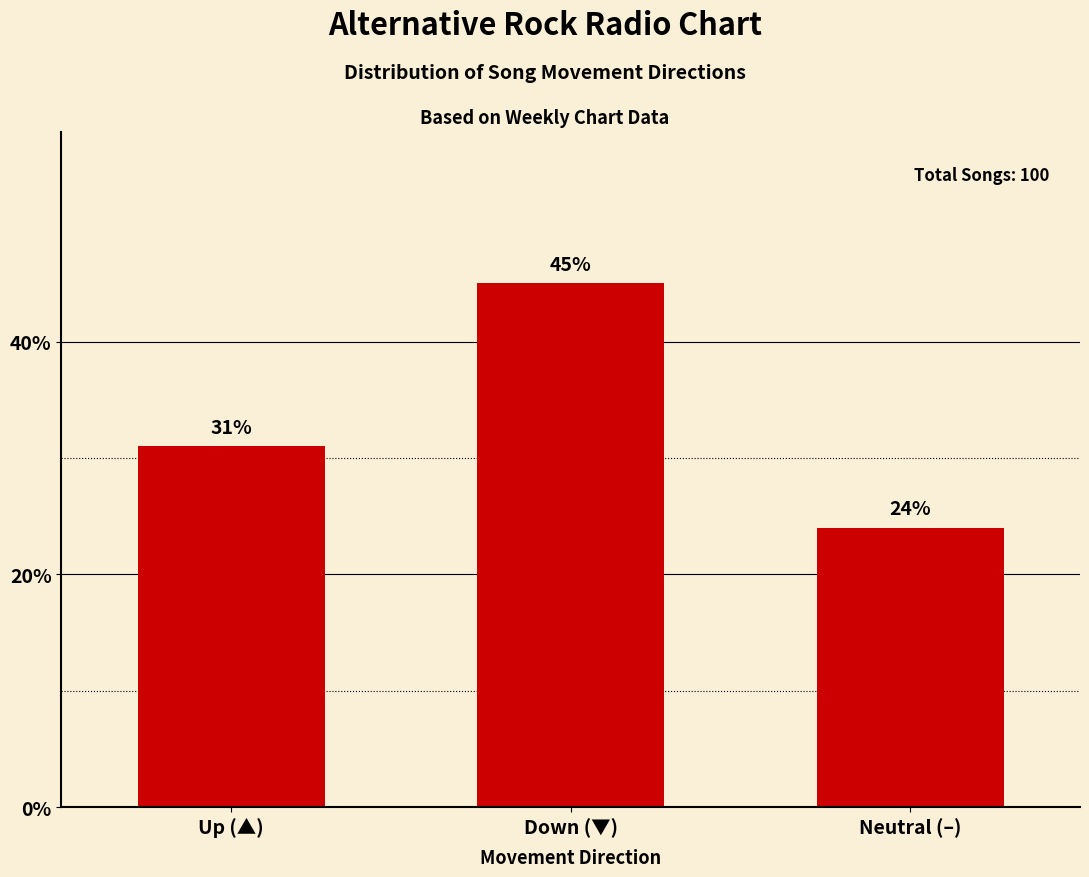

True or false: the data shows 38 at Neutral (–).

False